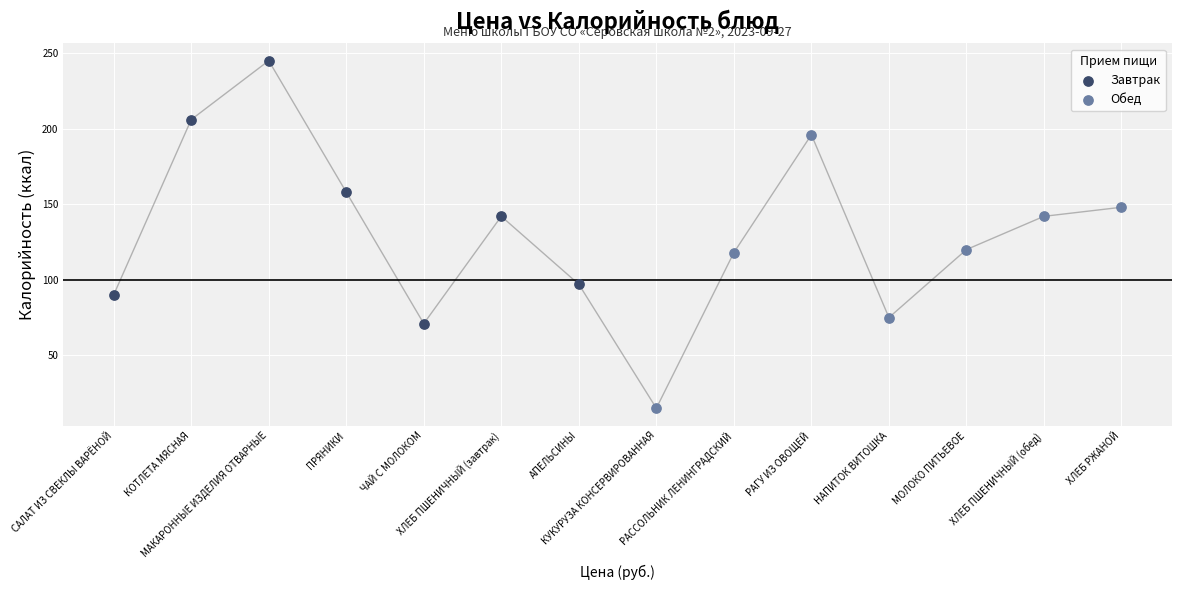

Which series contains the lowest Y value?

Обед